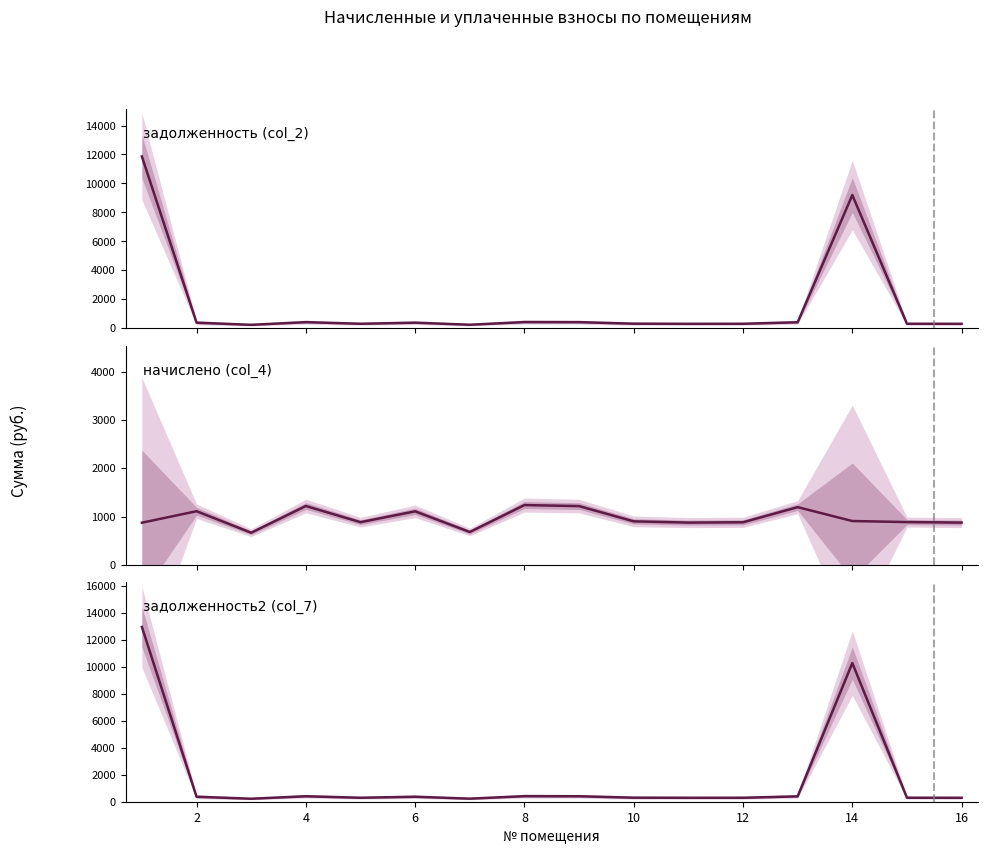

What is the total value across all series at 4?

2030.4